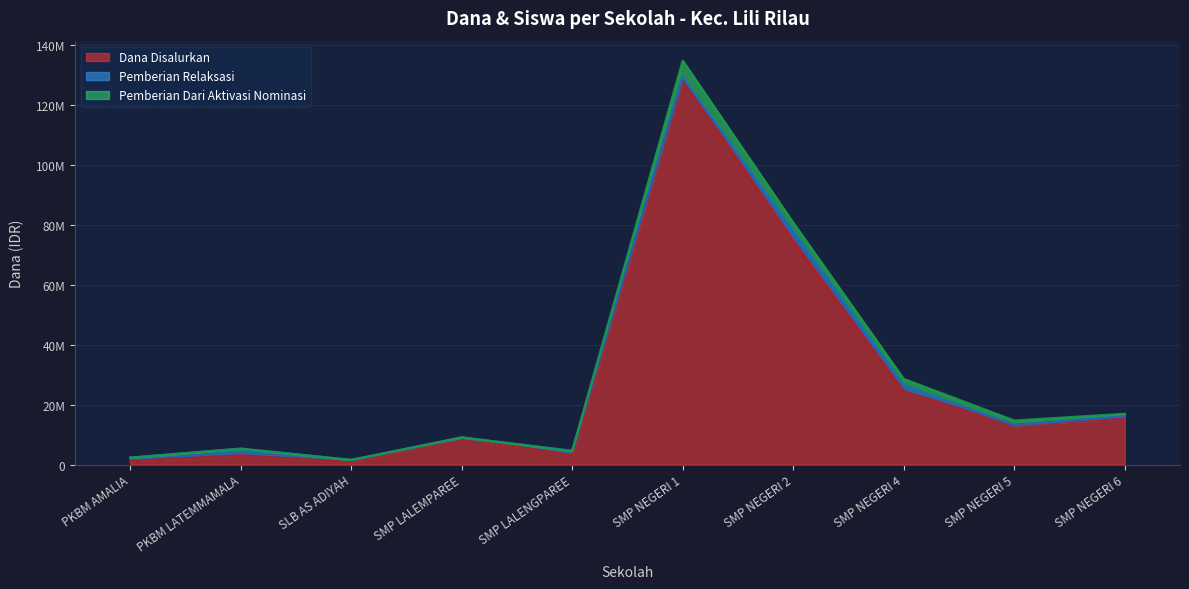

What is the difference between the second highest and minimum values in the Dana Disalurkan series?

73875000